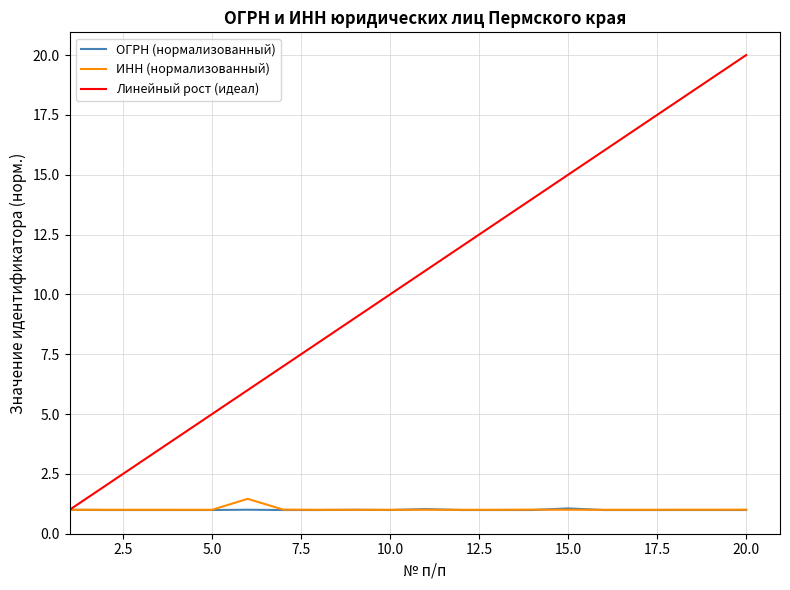

What is the highest value of the ОГРН (нормализованный) series?

1.1